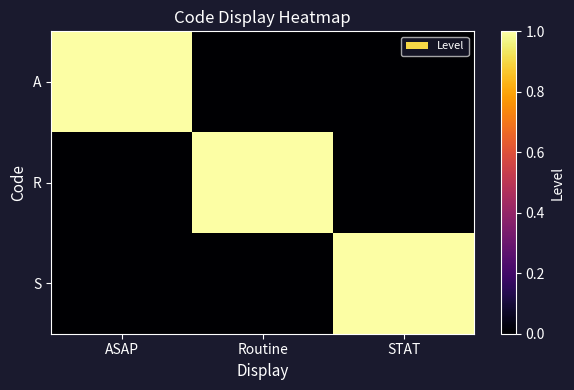

Which series has the largest total across all categories?

A